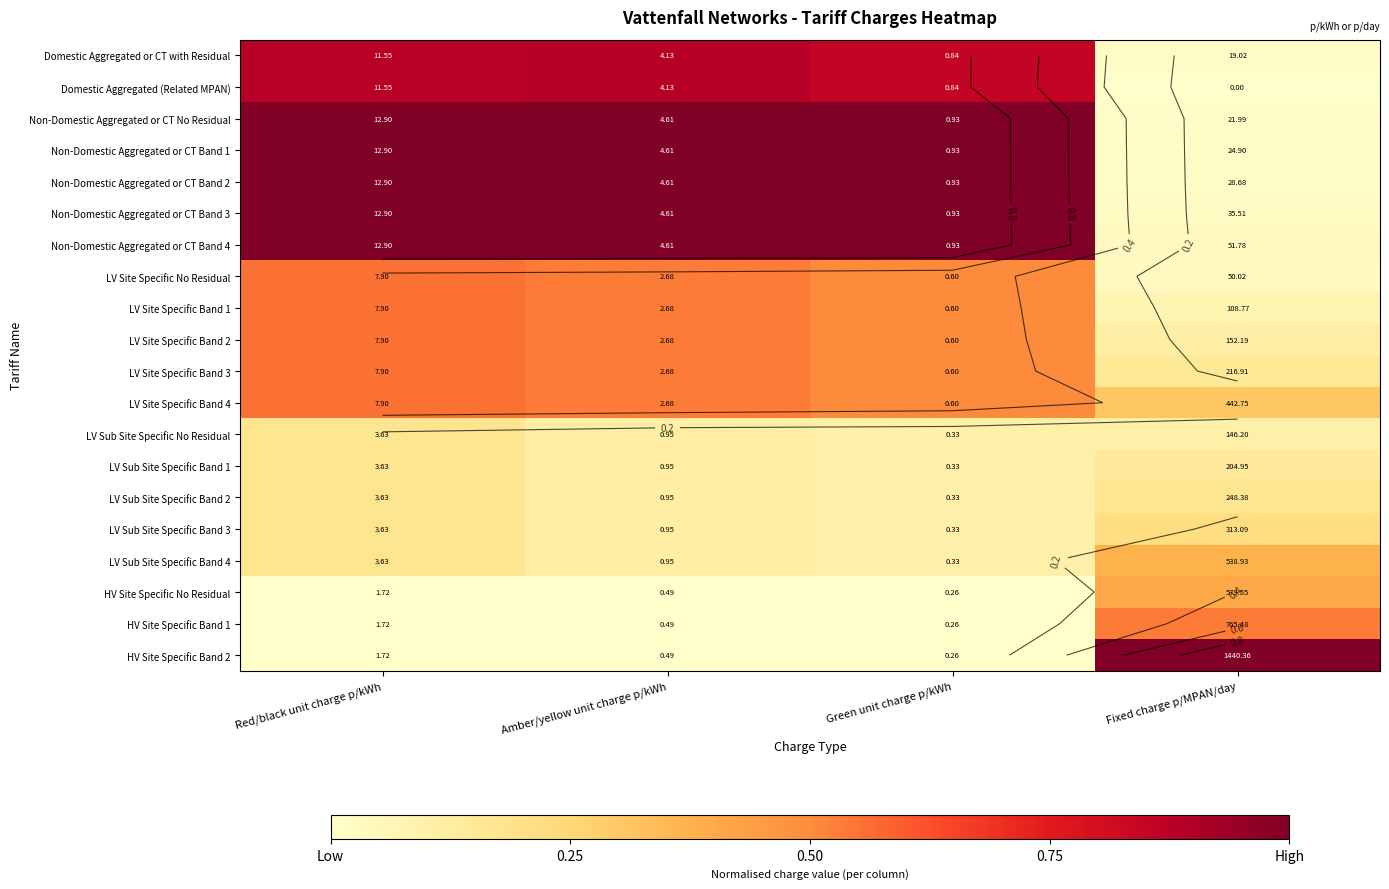

How many categories are shown in the chart?

4